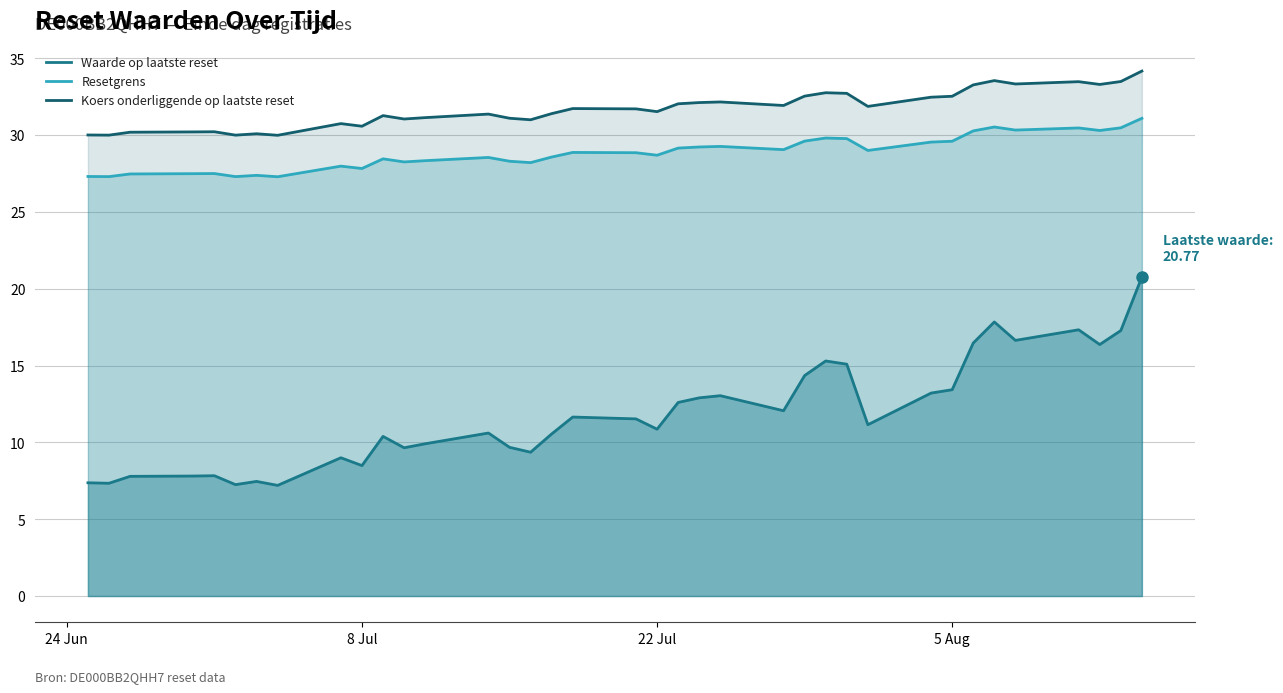

How many lines are shown in the chart?

3